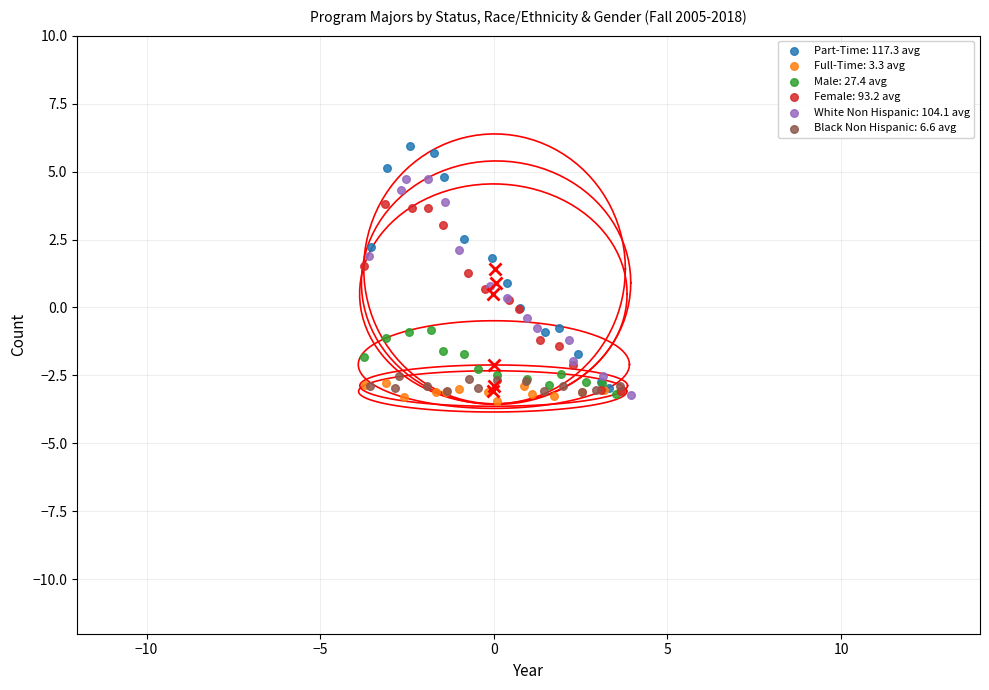

What are all the series names shown in the legend?

Part-Time: 117.3 avg, Full-Time: 3.3 avg, Male: 27.4 avg, Female: 93.2 avg, White Non Hispanic: 104.1 avg, Black Non Hispanic: 6.6 avg